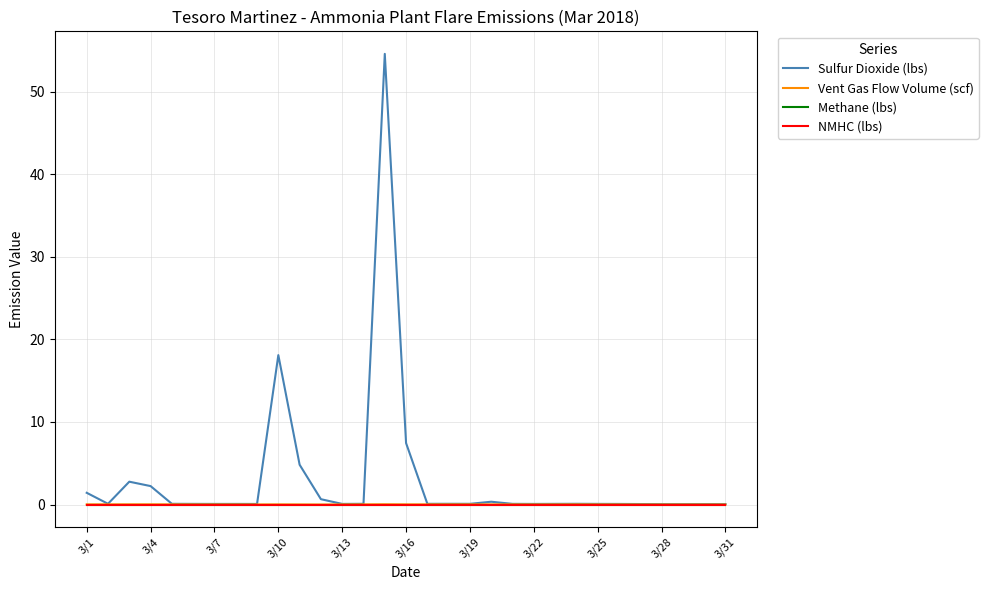

Does the chart display data point markers on the line(s)?

No